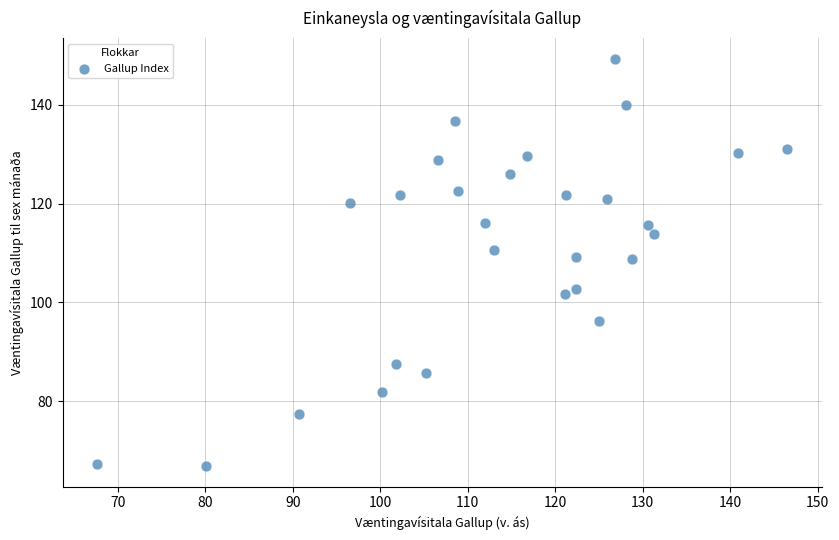

What is the range of X values (max minus min)?

78.9